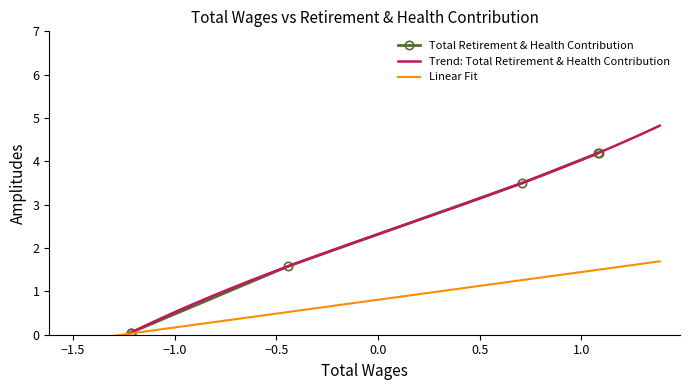

What is the value of the Total Retirement & Health Contribution point at the 6th from the left?

4.2